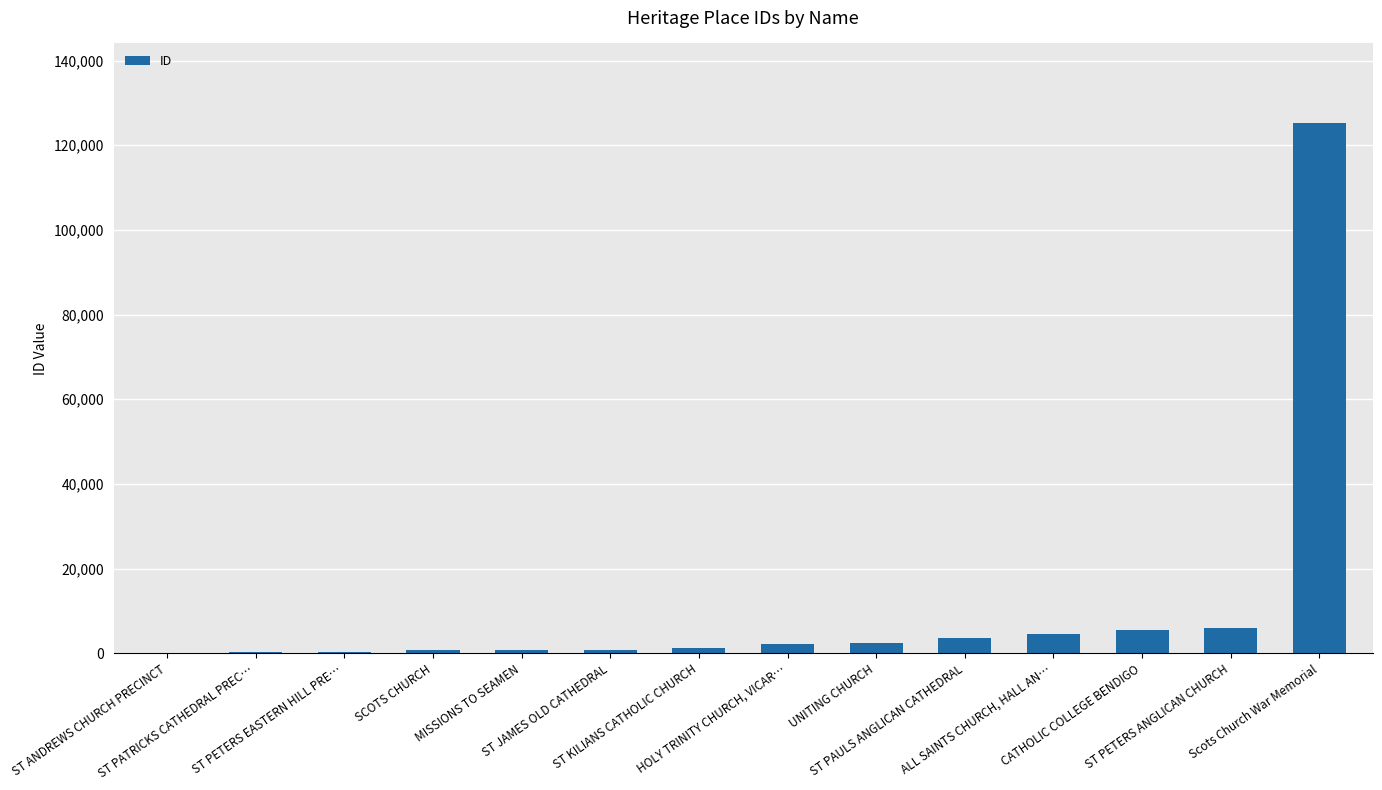

How many categories are shown in the chart?

14